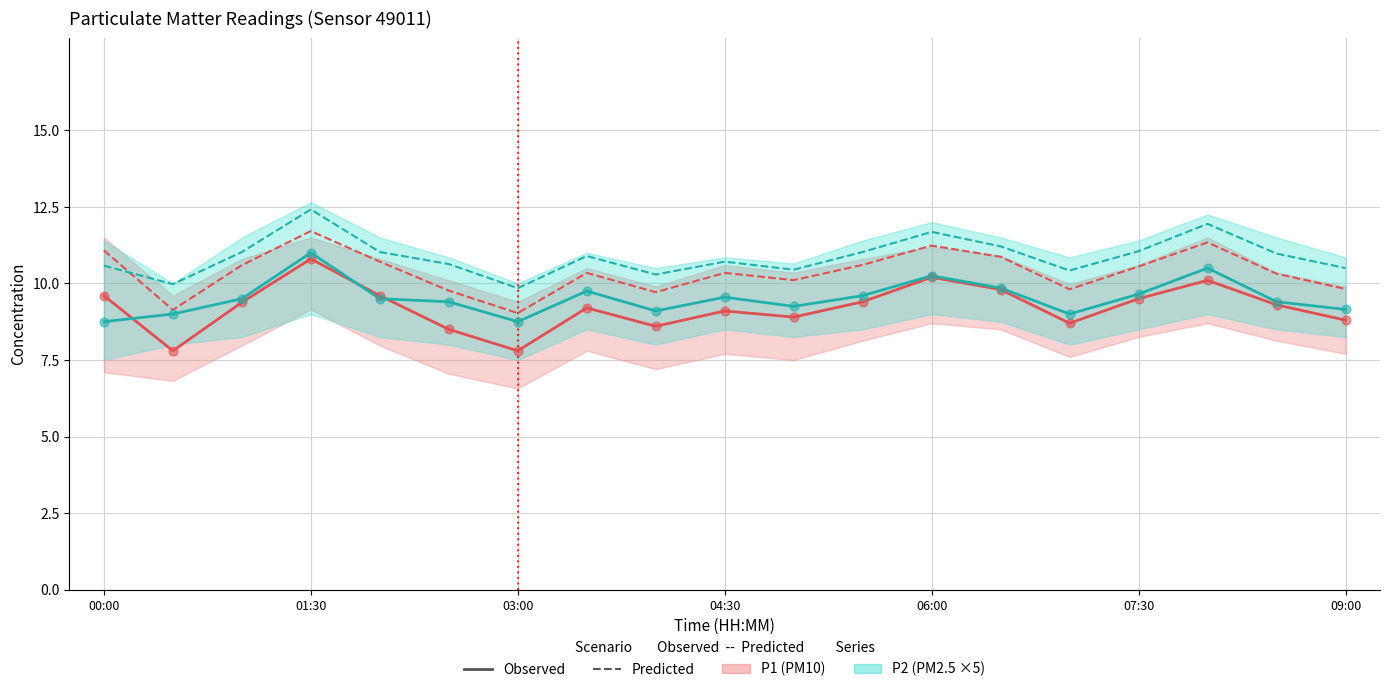

Which series has the largest total across all categories?

P2 predicted